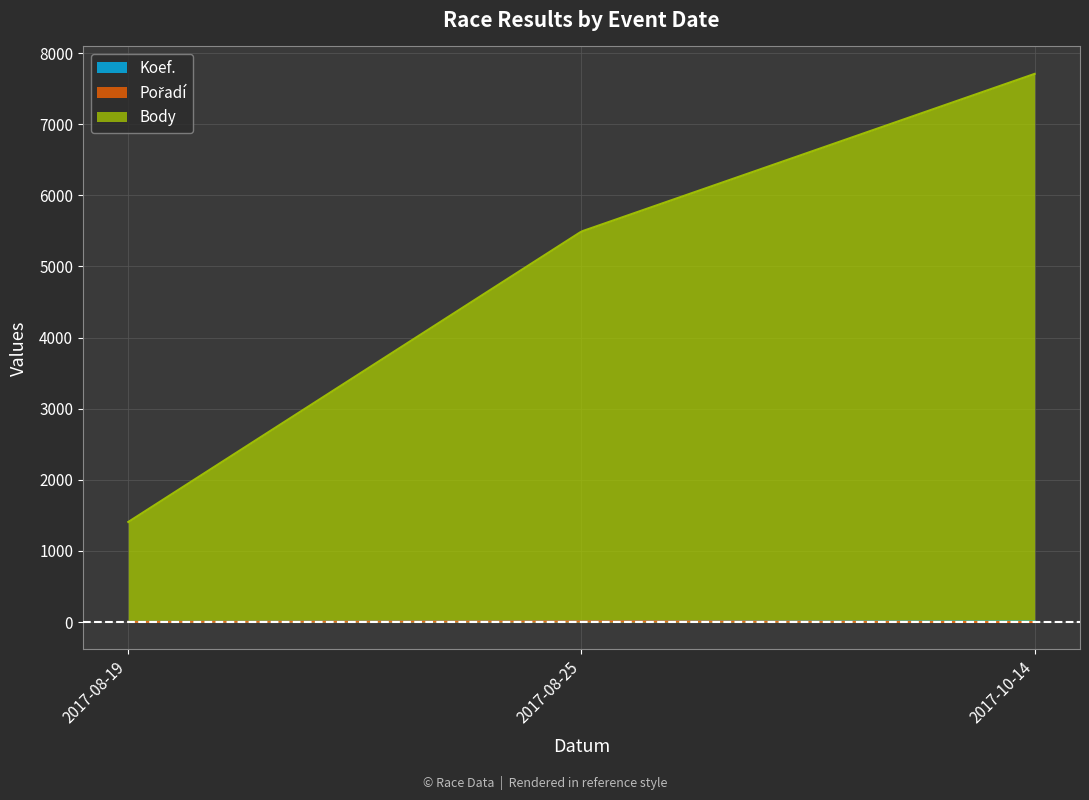

Which series changed the most between 2017-08-19 and 2017-10-14?

Body